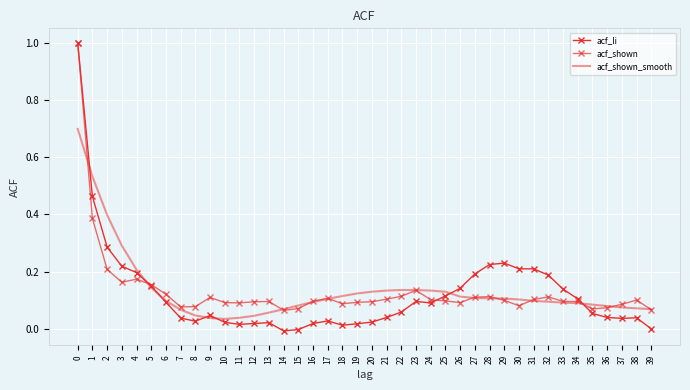

Where is acf_shown nearest to the value 0?

14